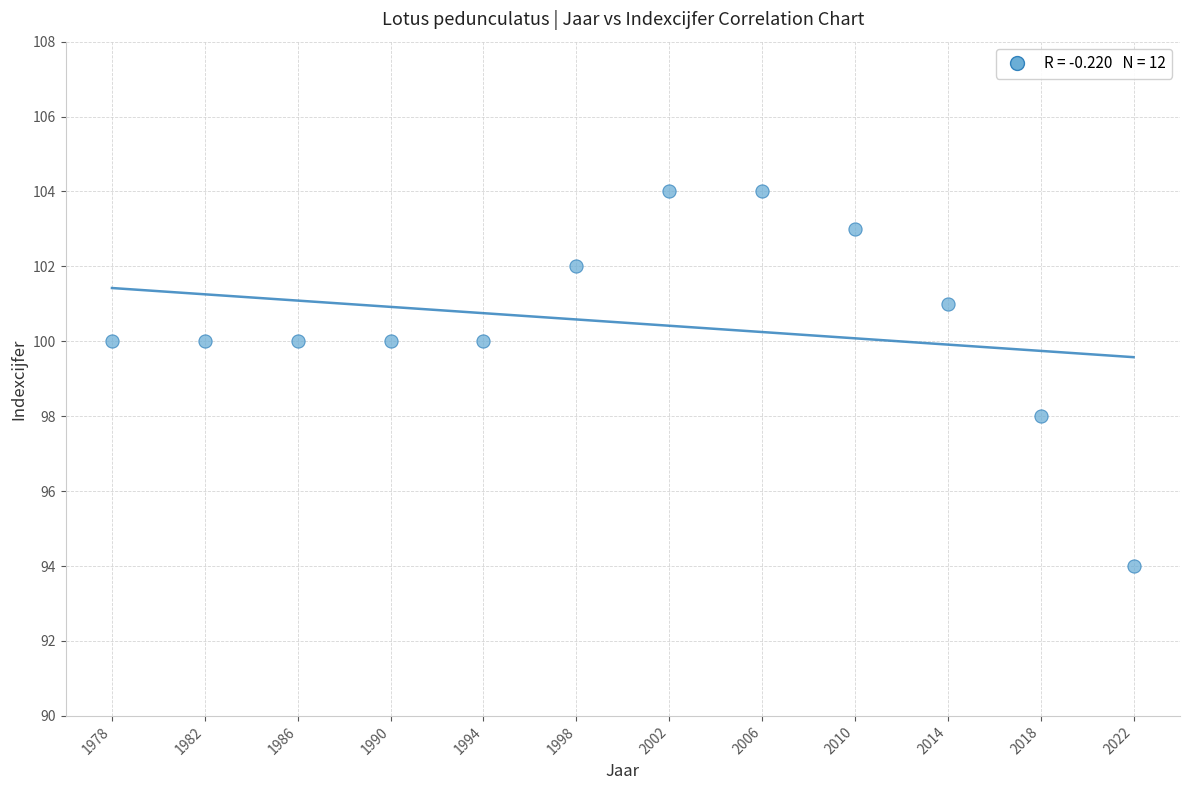

What is the range of X values (max minus min)?

44